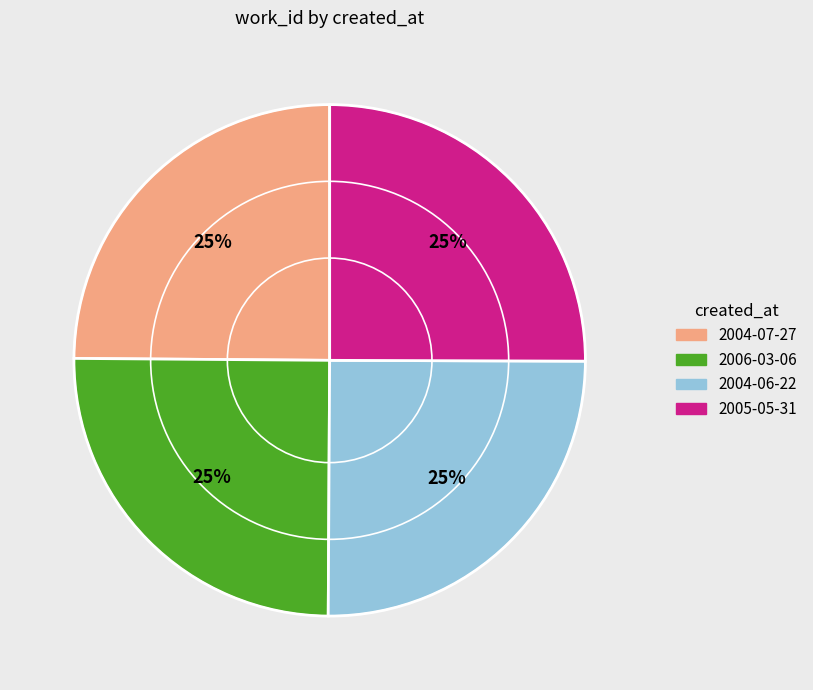

Is there a majority slice in this chart?

No